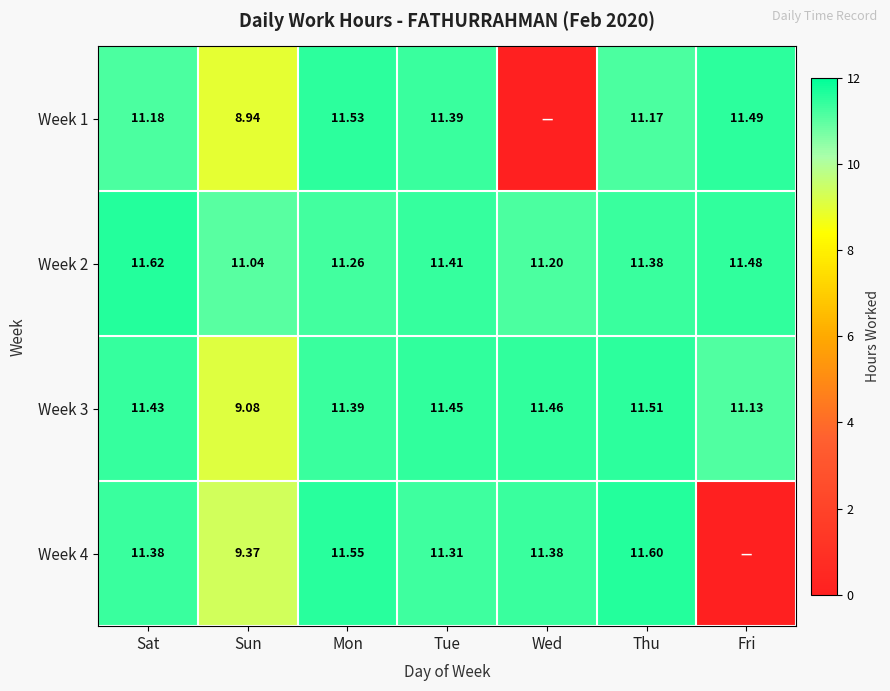

List the labels in order of Week 3 value, largest first.

Thu, Wed, Tue, Sat, Mon, Fri, Sun